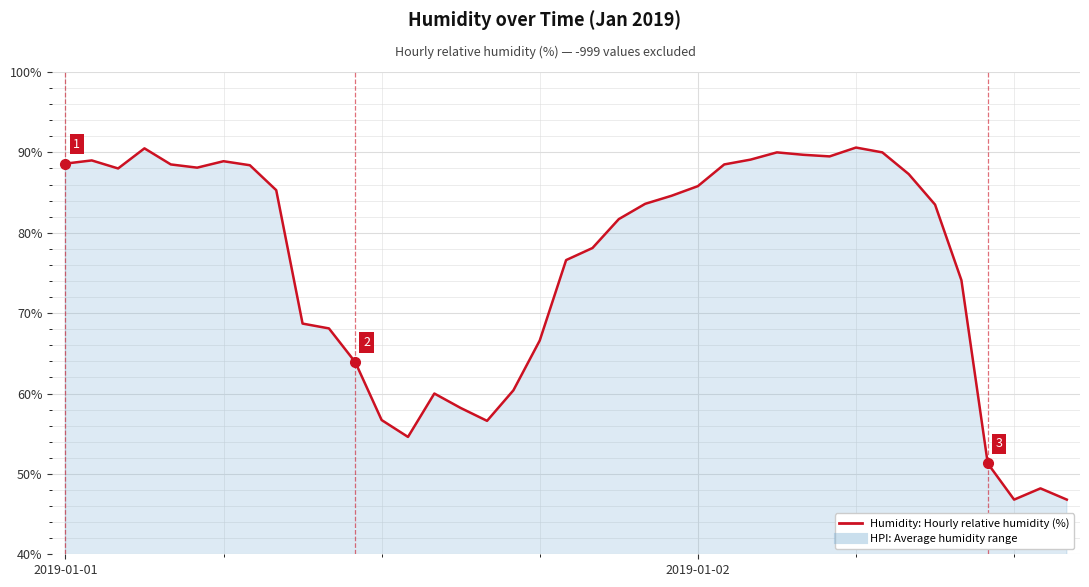

What is the maximum value shown in the chart?

90.6